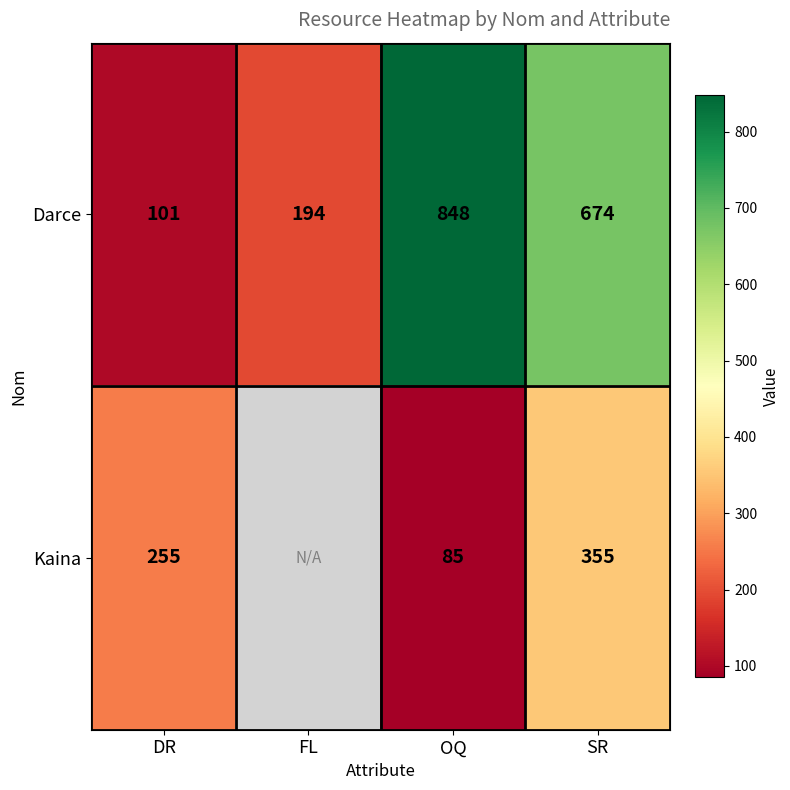

The Darce series shows 674 at SR. True or false?

True